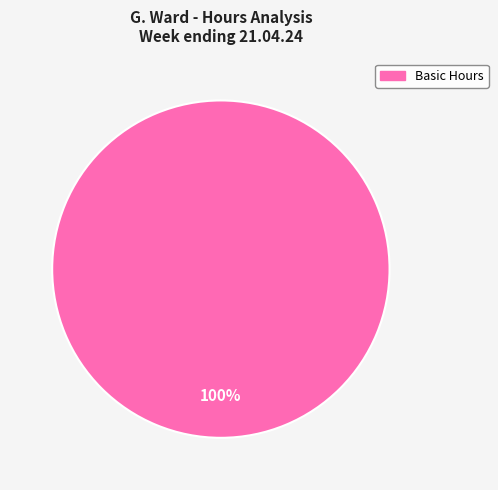

Is there any slice that represents more than half of the pie?

Yes